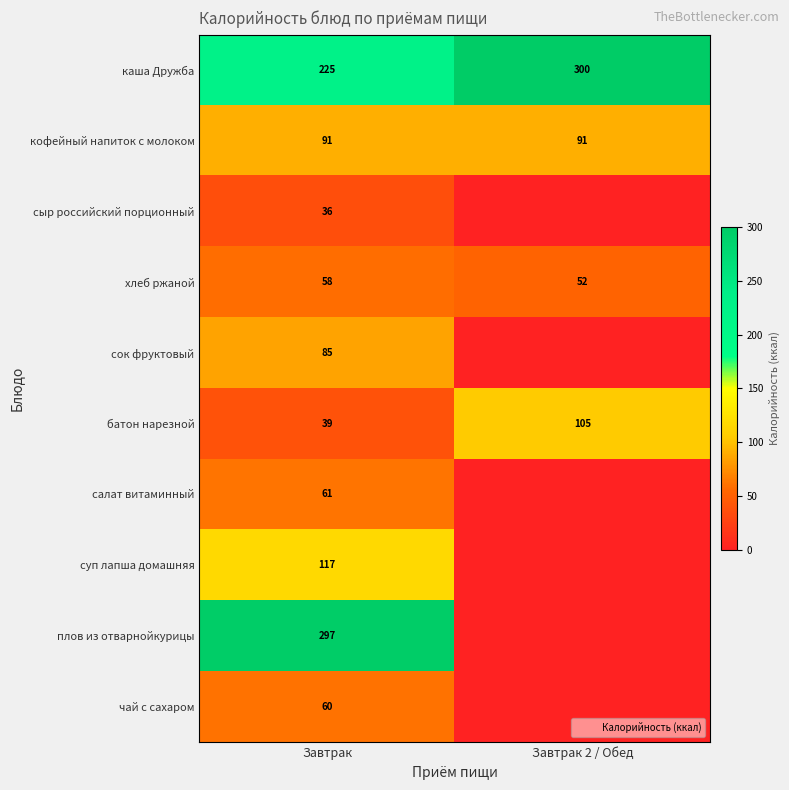

At Завтрак, list the series in order from largest to smallest.

плов из отварнойкурицы, каша Дружба, суп лапша домашняя, кофейный напиток с молоком, сок фруктовый, салат витаминный, чай с сахаром, хлеб ржаной, батон нарезной, сыр российский порционный